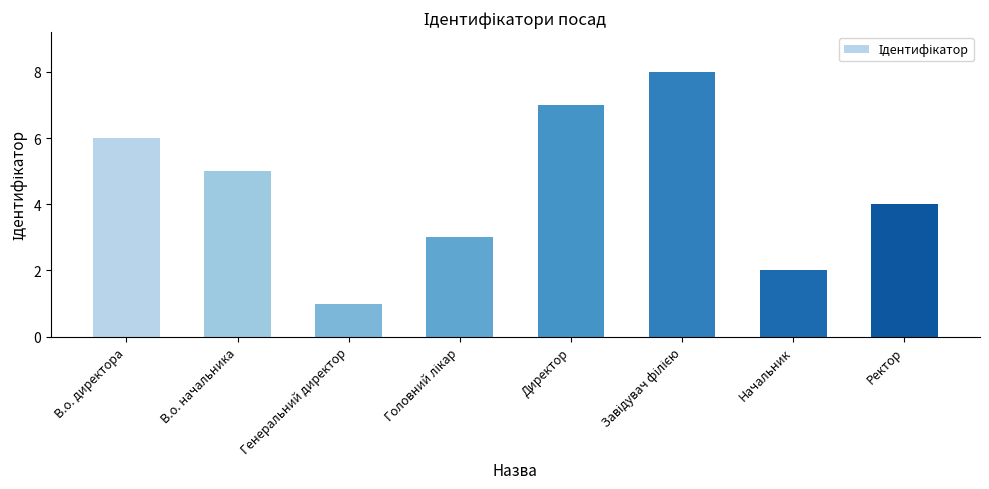

What is the label of the 5th bar from the left?

Директор